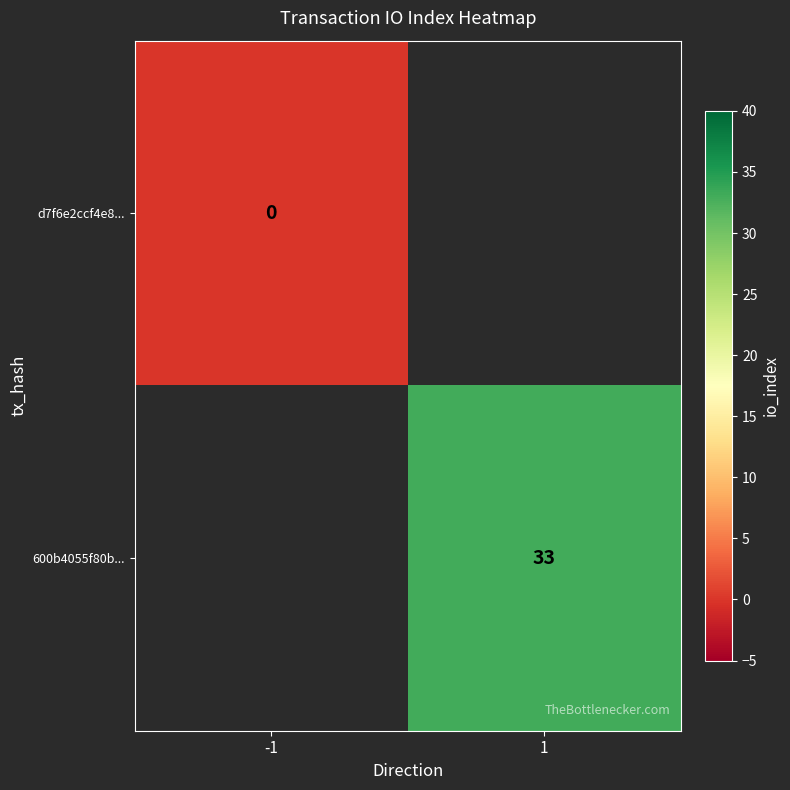

True or false: 600b4055f80b... has a value of 50 at 1.

False